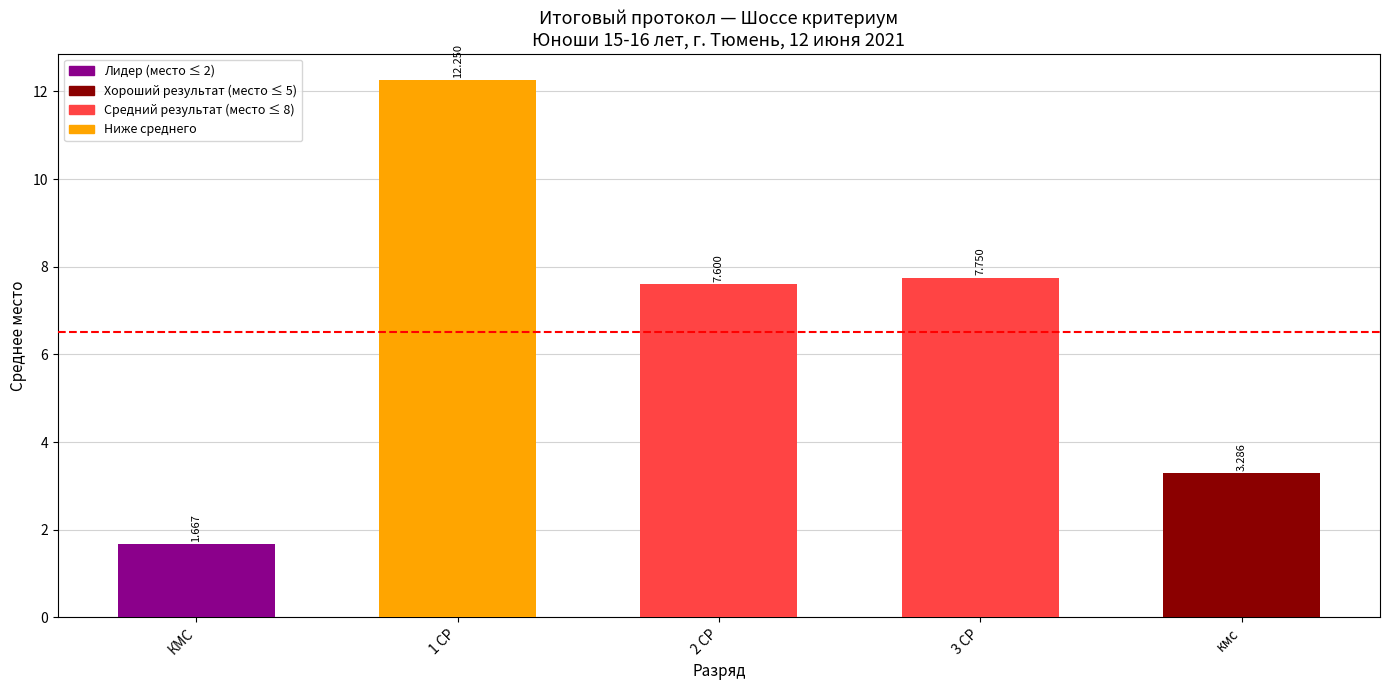

List the labels in order of value, smallest first.

КМС, кмс, 2 СР, 3 СР, 1 СР